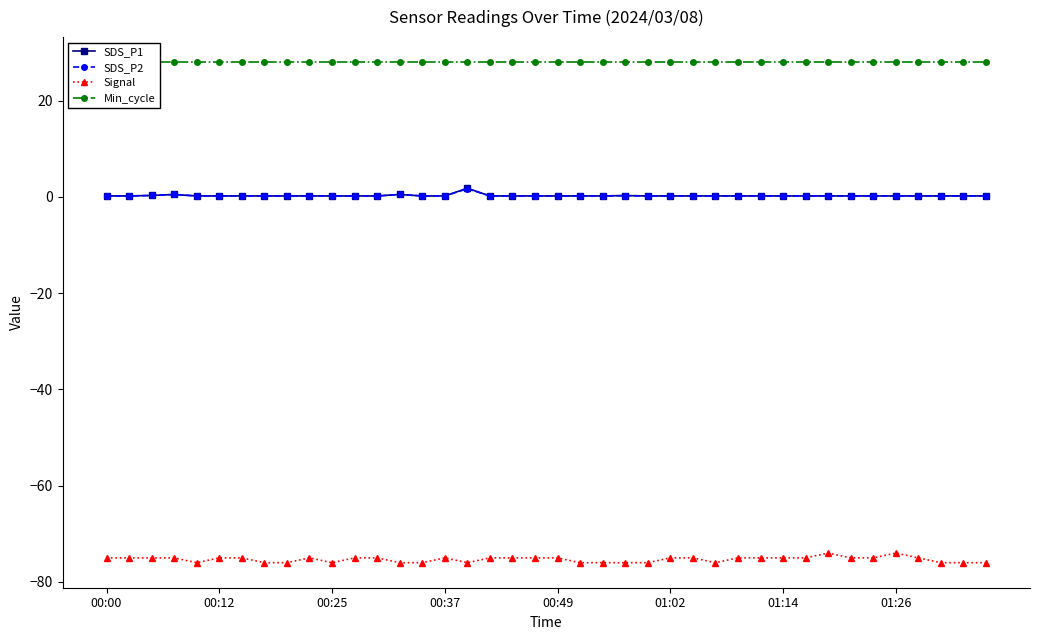

True or false: SDS_P1 has more than 0 interior local peaks.

True